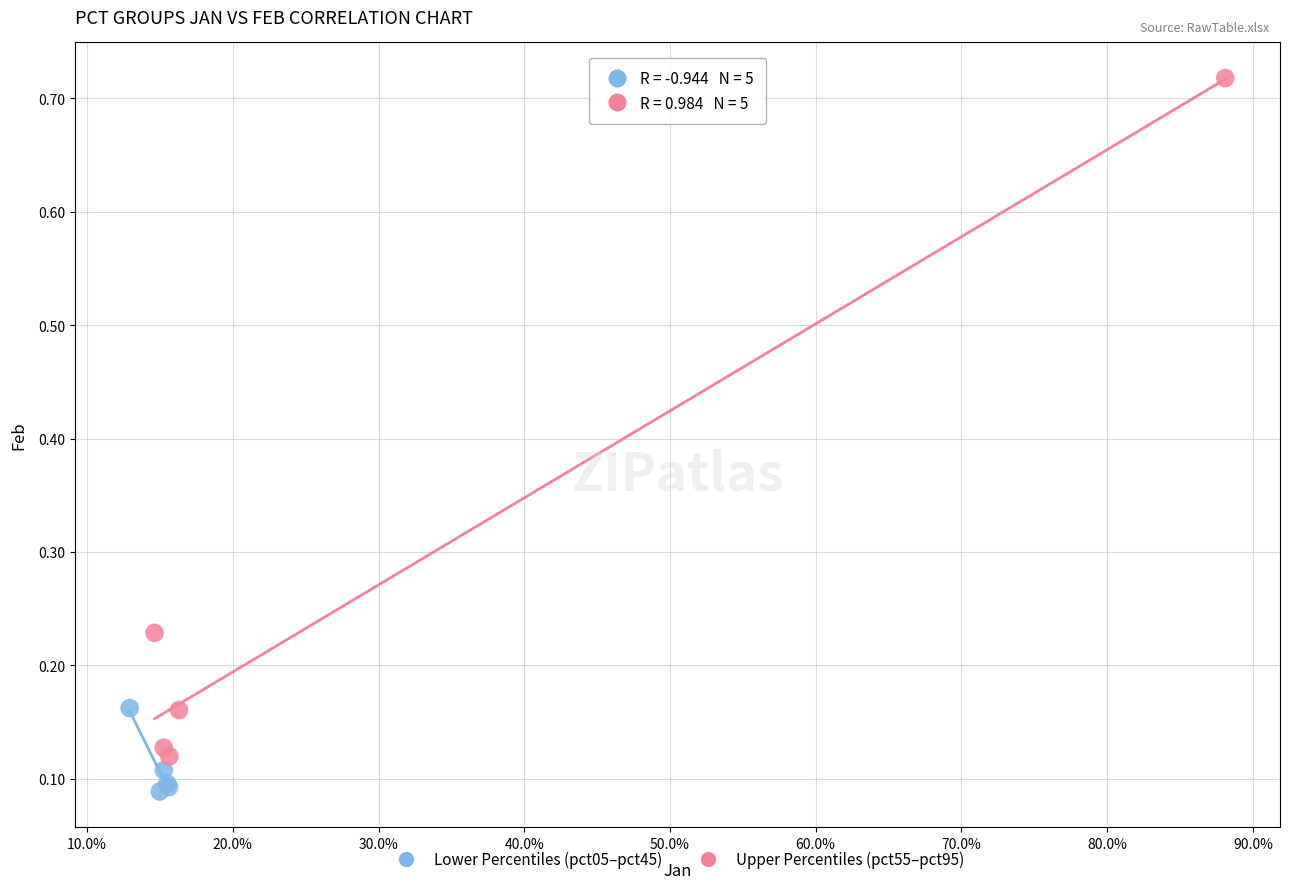

Which series has the widest spread of Y values?

Upper Percentiles (pct55–pct95)